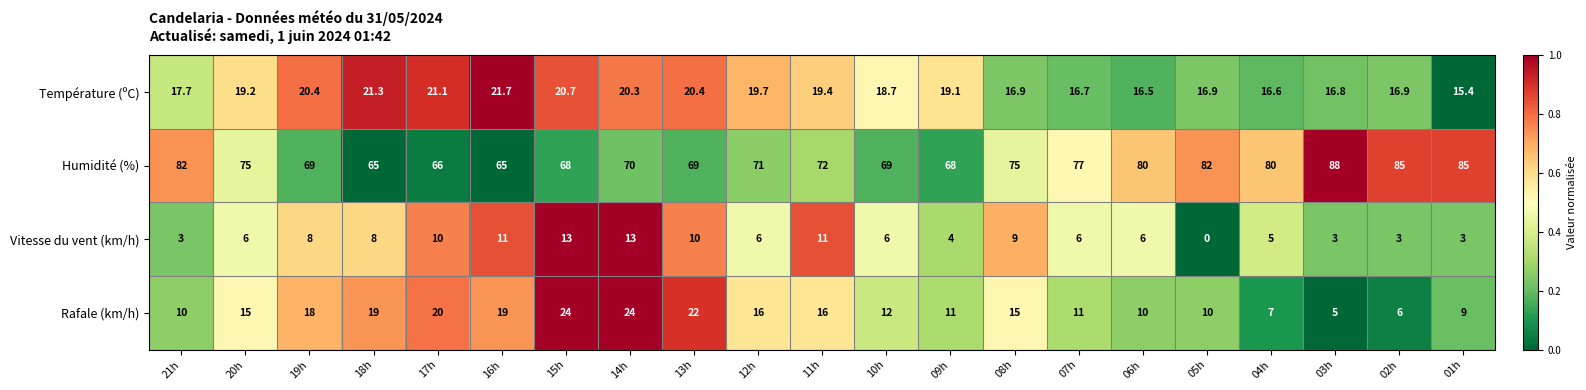

At which category does the chart reach its minimum across all series?

05h